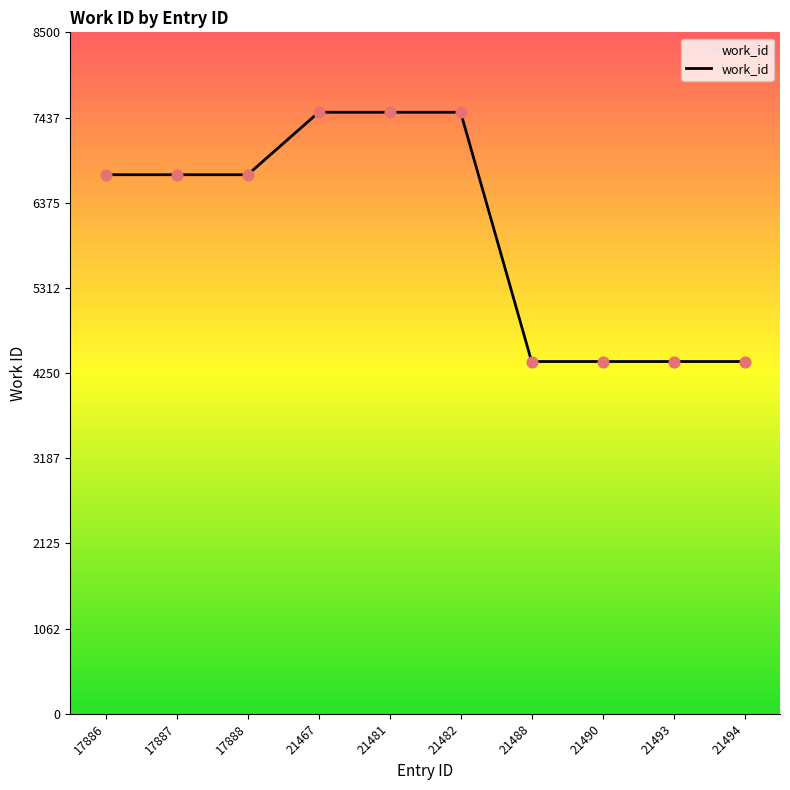

Approximately how many times larger is the value at 21490 compared to 17888?

0.7